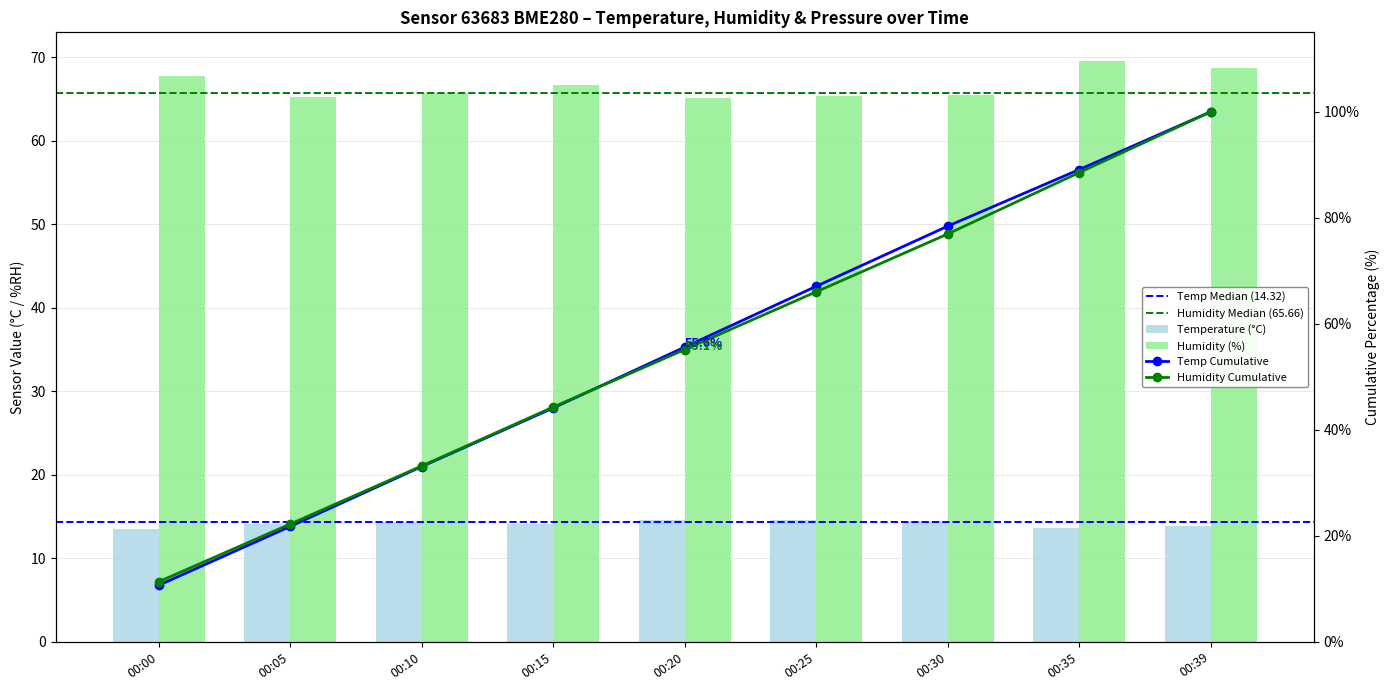

Where is temperature nearest to the value 14?

00:15